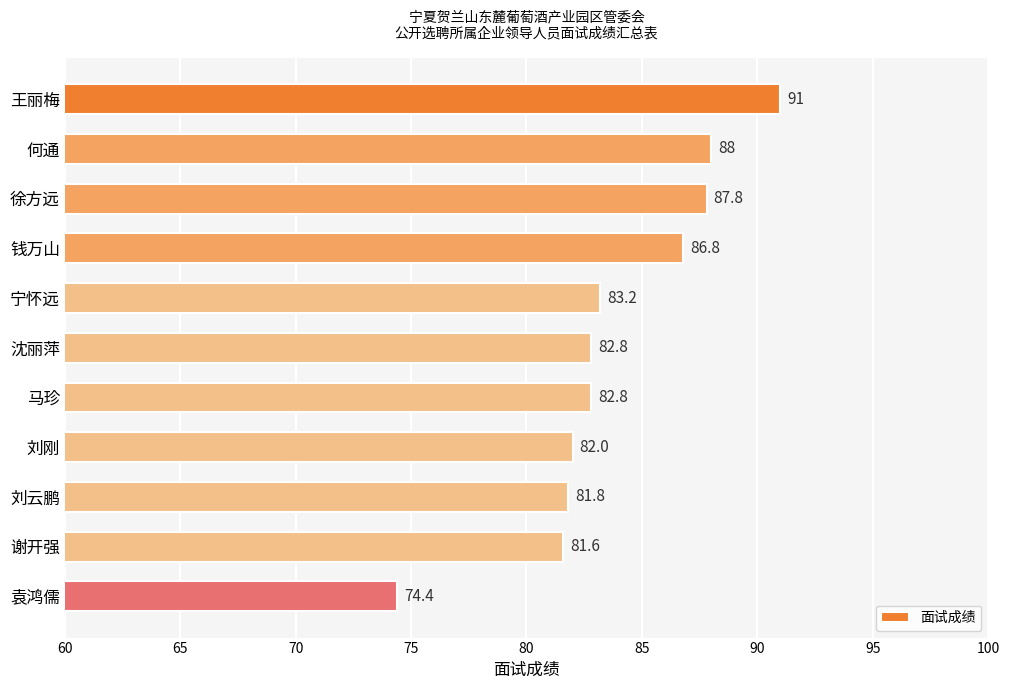

Reading top to bottom, what are all the values shown in this chart?

王丽梅=91.0	何通=88.0	徐方远=87.8	钱万山=86.8	宁怀远=83.2	沈丽萍=82.8	马珍=82.8	刘刚=82.0	刘云鹏=81.8	谢开强=81.6	袁鸿儒=74.4